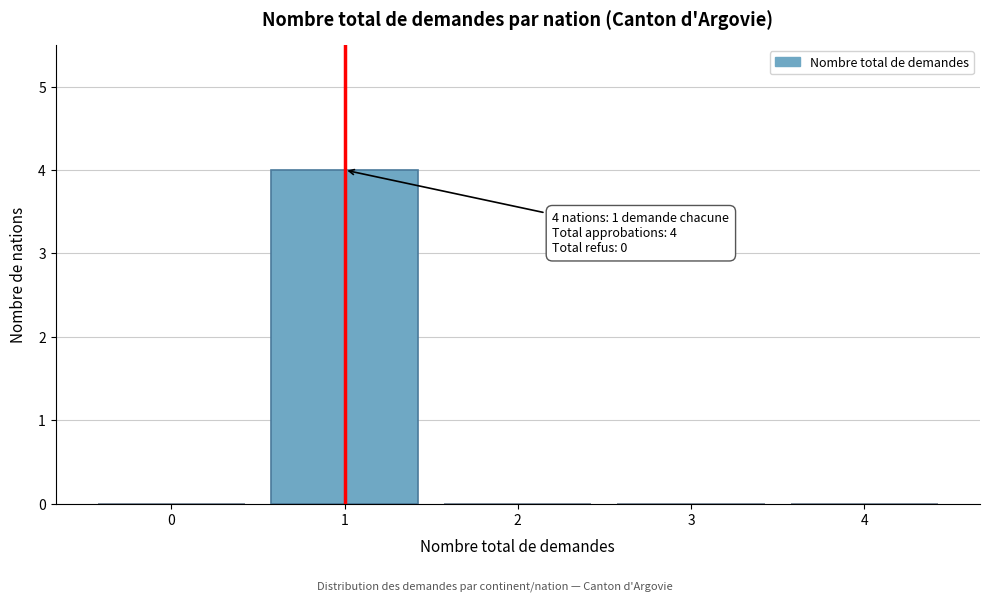

Reading left to right, list all the values displayed in this chart.

0=0	1=4	2=0	3=0	4=0